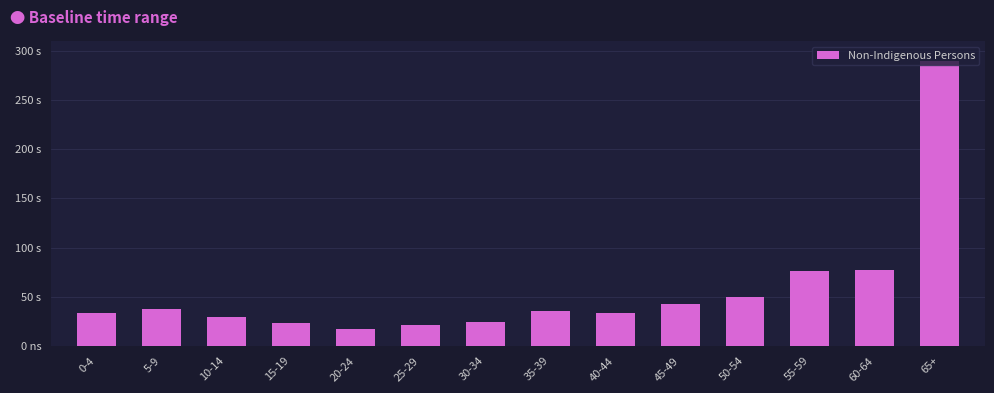

Are the bars horizontal?

No